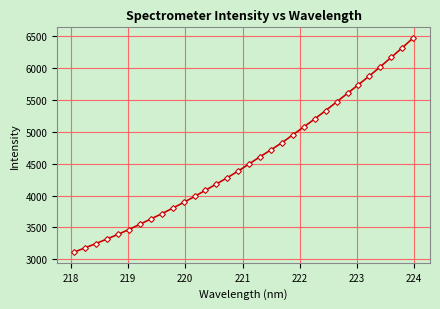

How many lines are shown in the chart?

1